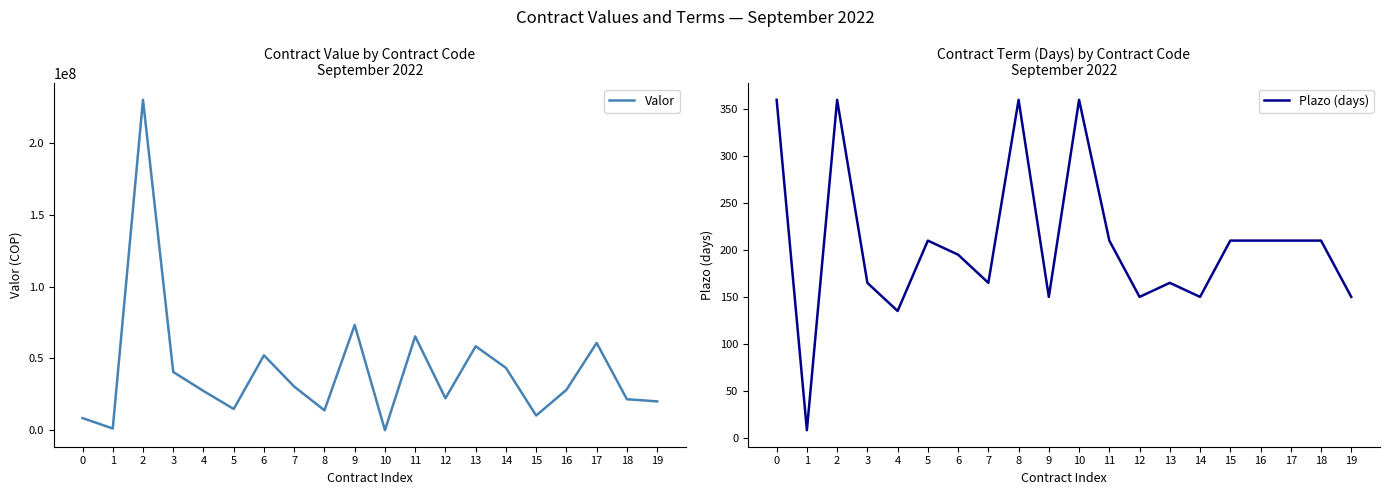

Which series has the largest total across all categories?

Valor